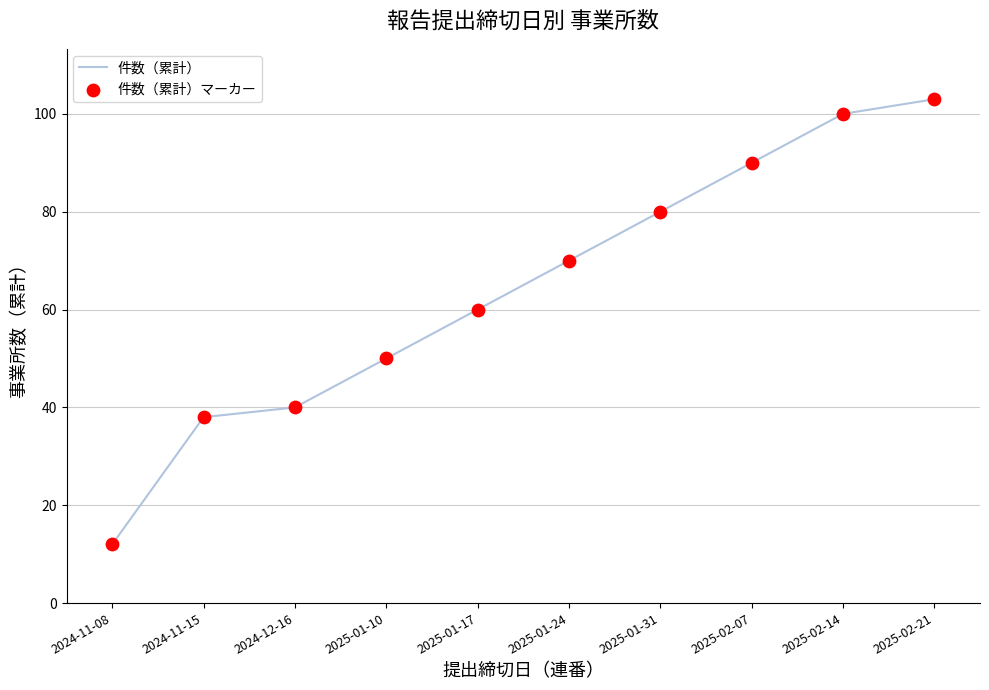

Between 2024-12-16 and 2024-11-08, which is larger?

2024-12-16